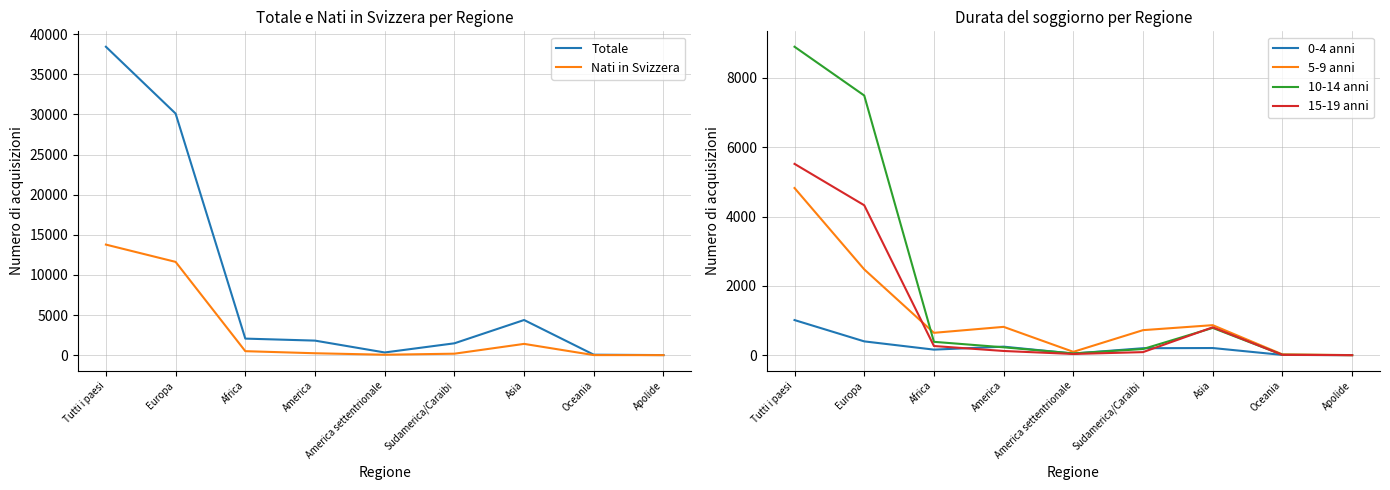

How many values in the 10-14 anni series are below 226?

4